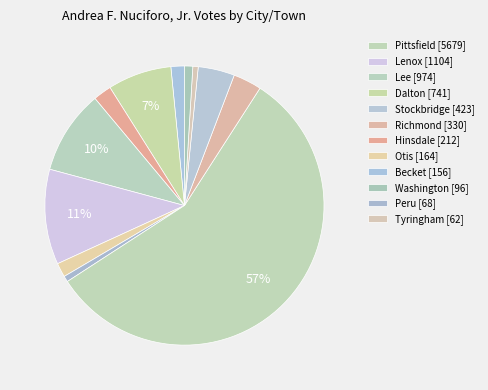

How many segments does this pie chart have?

12